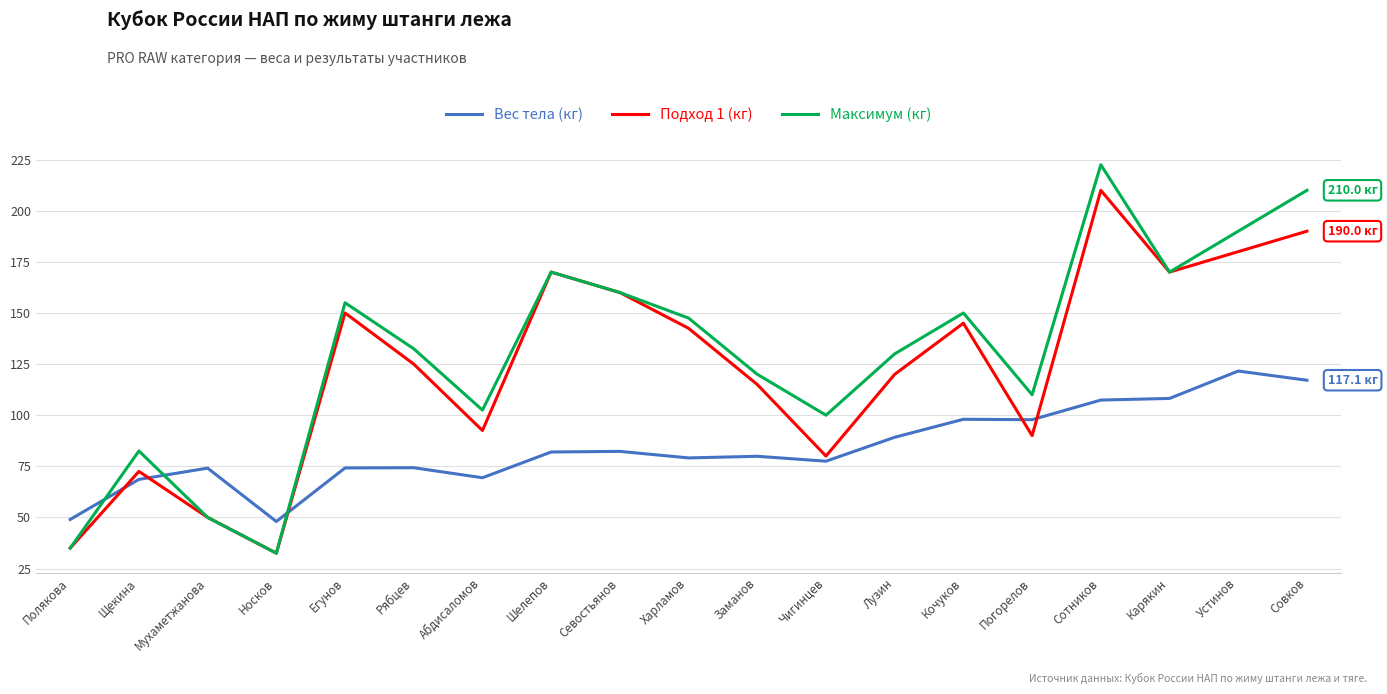

What is the approximate value of Вес тела (кг) at Рябцев?

74.3